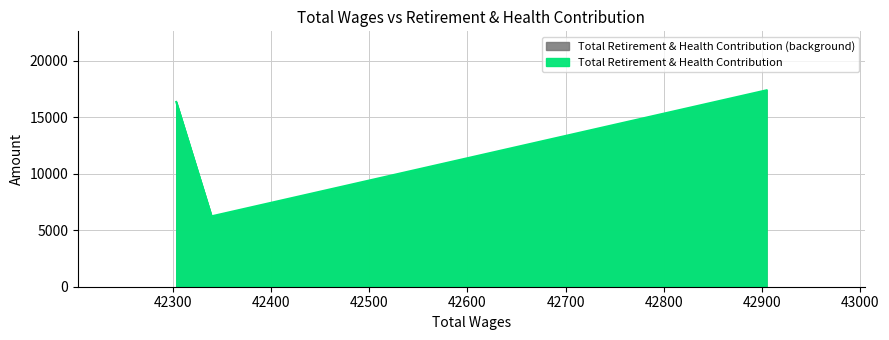

What is the average value?

13314.1